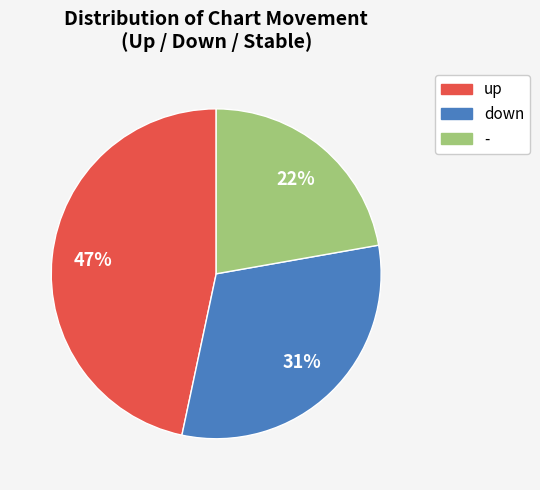

To the nearest percent, what is the combined percentage of up and -?

69%